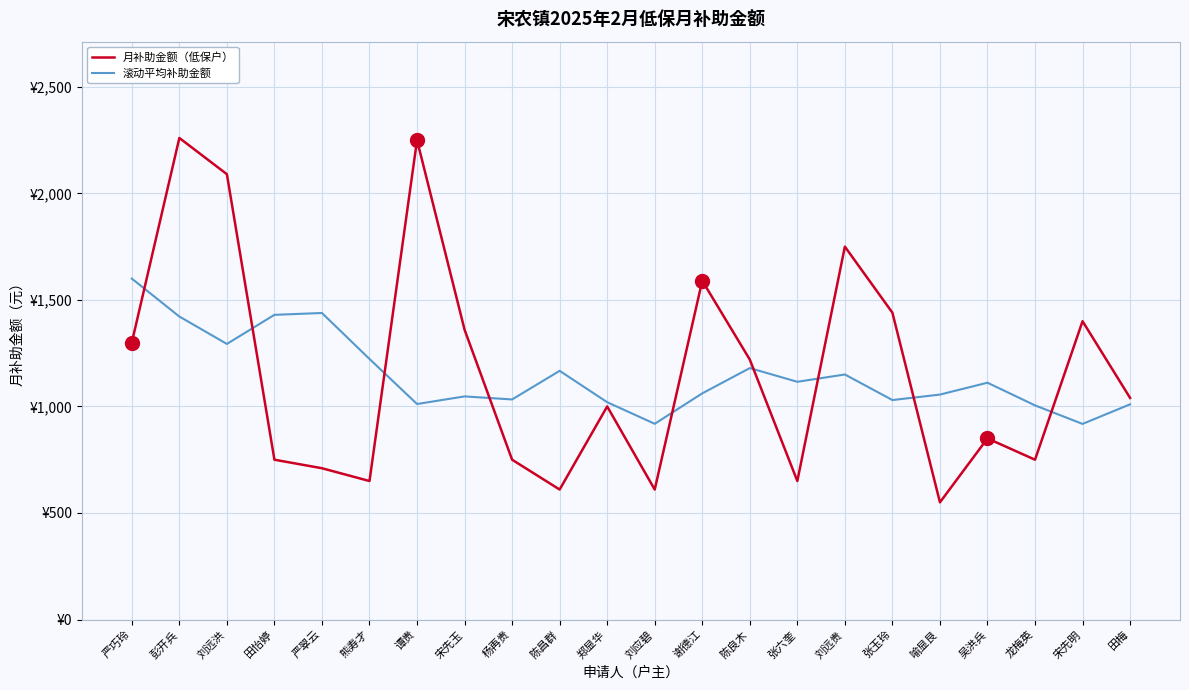

Does the chart display data point markers on the line(s)?

No